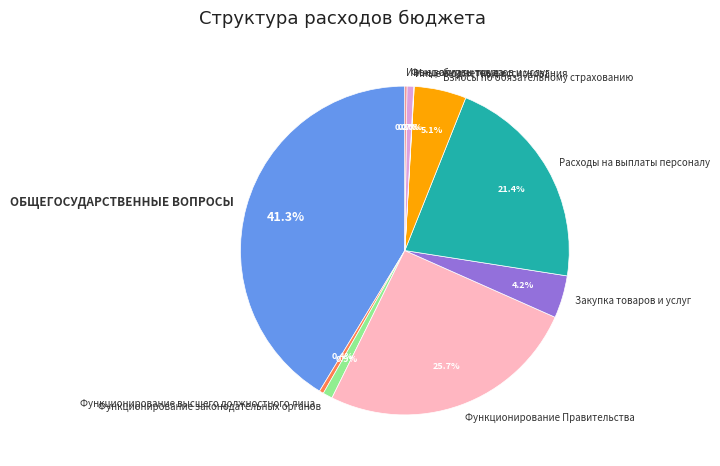

Approximately how many times larger is the value at Фонд оплаты труда compared to Функционирование законодательных органов?

0.7